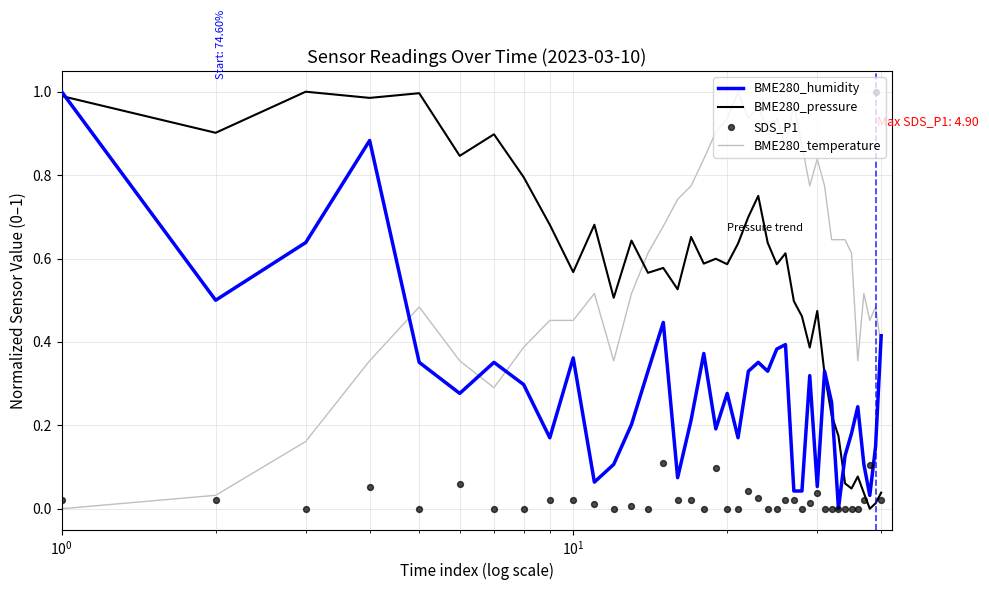

After their last crossing, which series has the higher values: BME280_temperature or BME280_pressure?

BME280_temperature